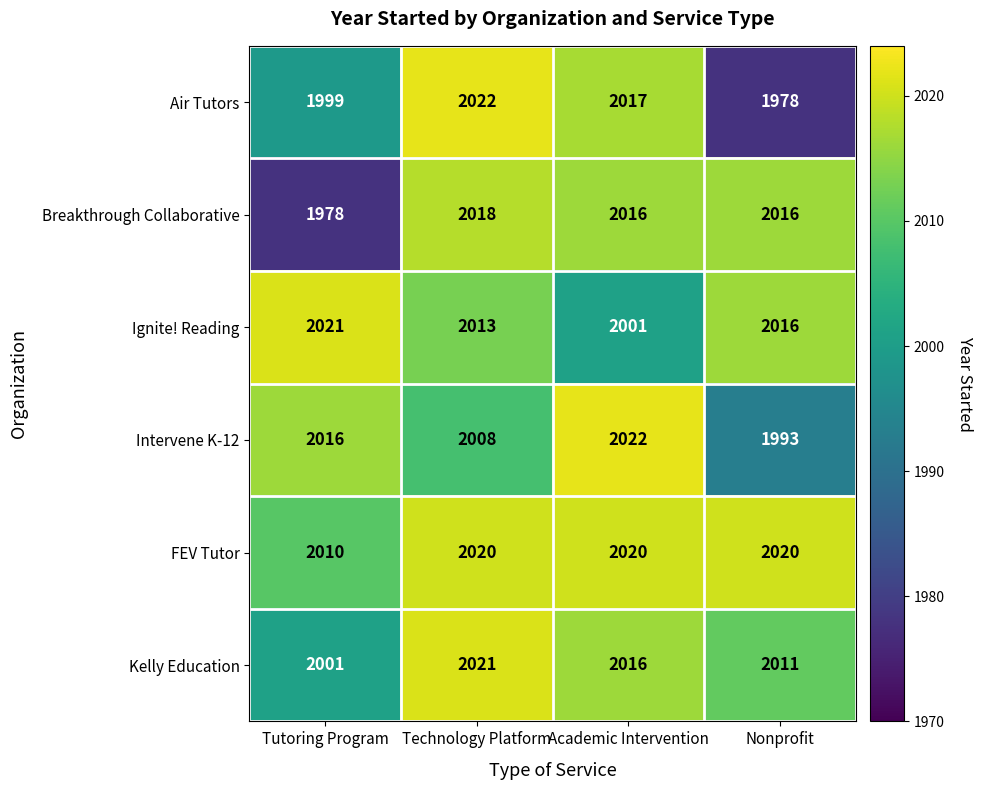

What is the average value of the Ignite! Reading series?

2013